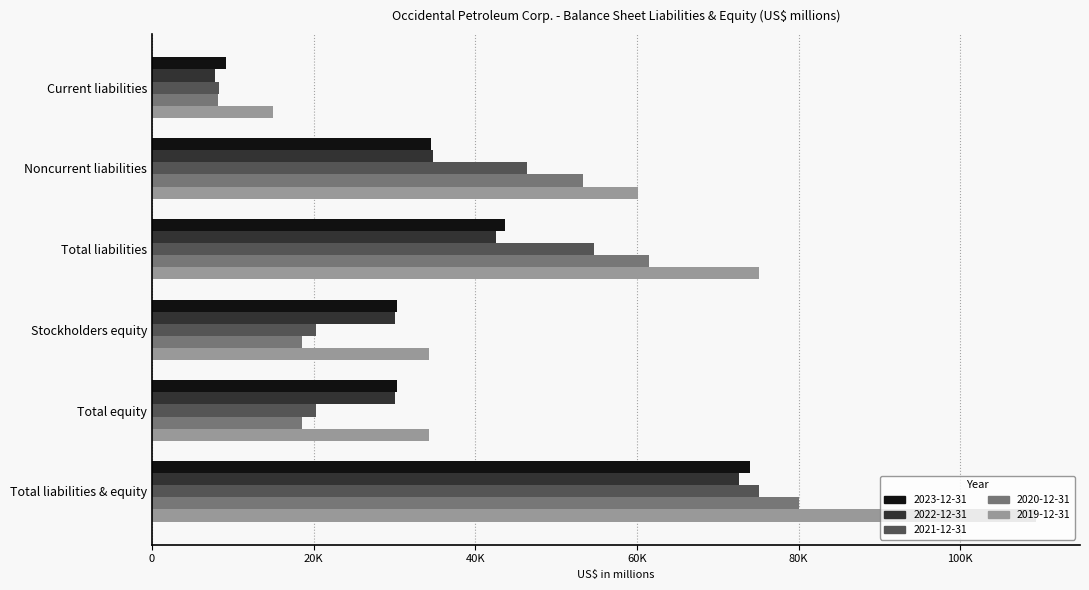

Reading left to right, extract all data points from this chart.

2023-12-31: Current liabilities=9148	Noncurrent liabilities=34511	Total liabilities=43659	Stockholders equity=30250	Total equity=30349	Total liabilities & equity=74008
2022-12-31: Current liabilities=7757	Noncurrent liabilities=34767	Total liabilities=42524	Stockholders equity=30085	Total equity=30085	Total liabilities & equity=72609
2021-12-31: Current liabilities=8324	Noncurrent liabilities=46385	Total liabilities=54709	Stockholders equity=20327	Total equity=20327	Total liabilities & equity=75036
2020-12-31: Current liabilities=8223	Noncurrent liabilities=53268	Total liabilities=61491	Stockholders equity=18573	Total equity=18573	Total liabilities & equity=80064
2019-12-31: Current liabilities=14949	Noncurrent liabilities=60149	Total liabilities=75098	Stockholders equity=34232	Total equity=34232	Total liabilities & equity=109330